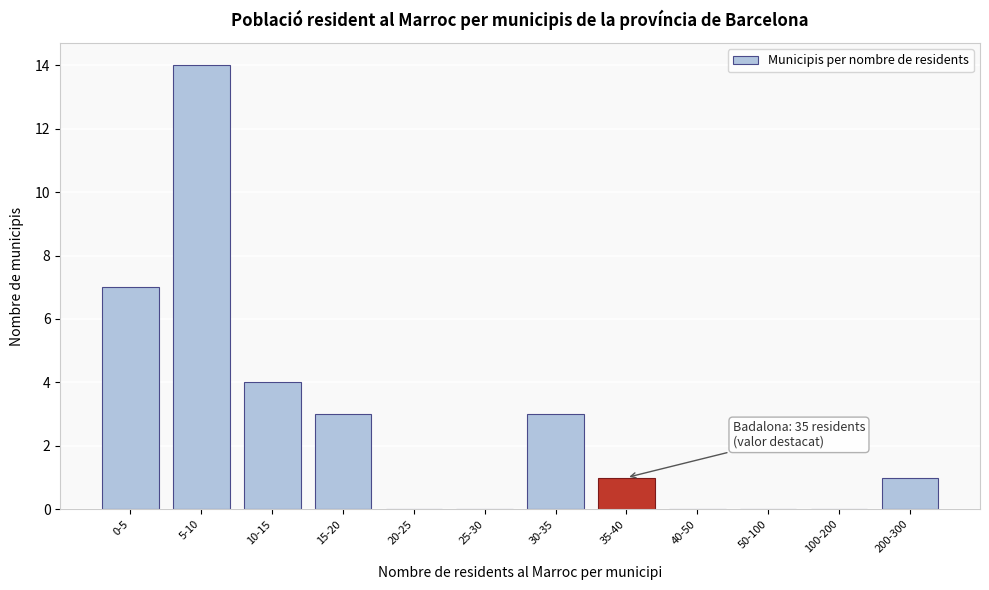

Reading left to right, transcribe all the data shown in this chart.

0-5=7	5-10=14	10-15=4	15-20=3	20-25=0	25-30=0	30-35=3	35-40=1	40-50=0	50-100=0	100-200=0	200-300=1